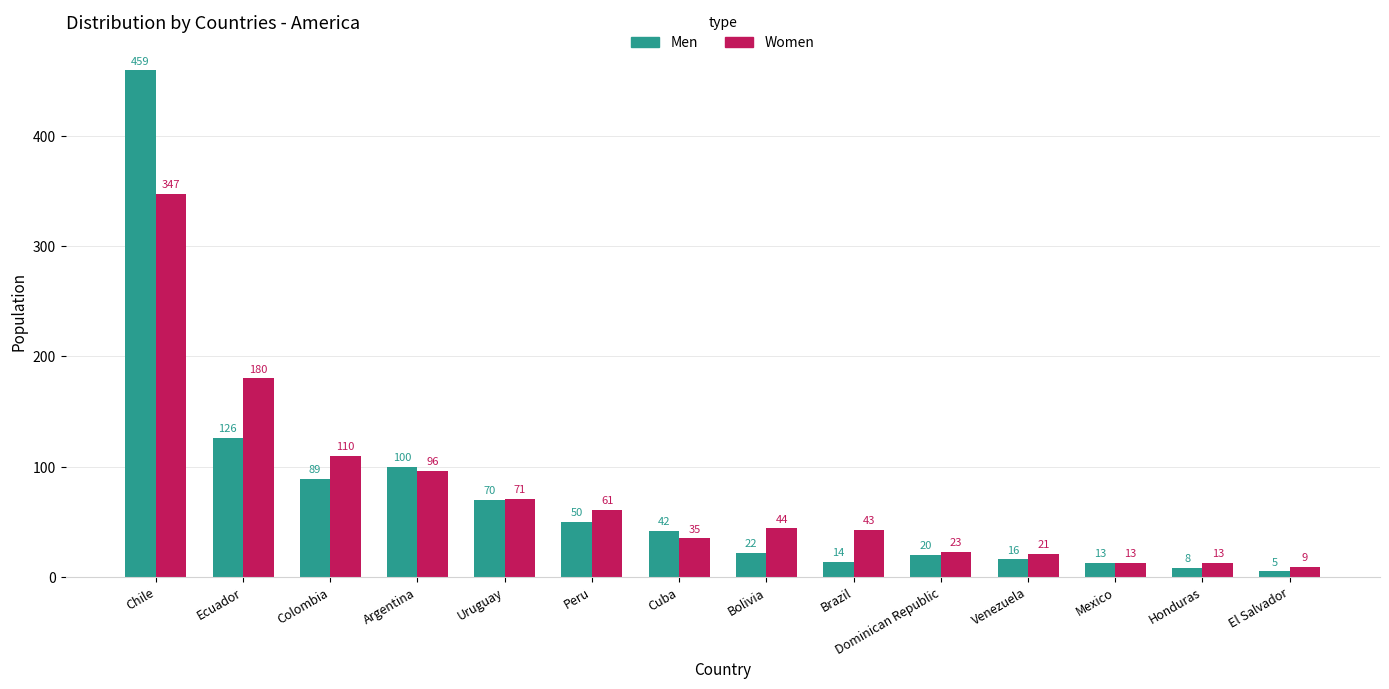

What is the difference between the highest and lowest values at Peru?

11